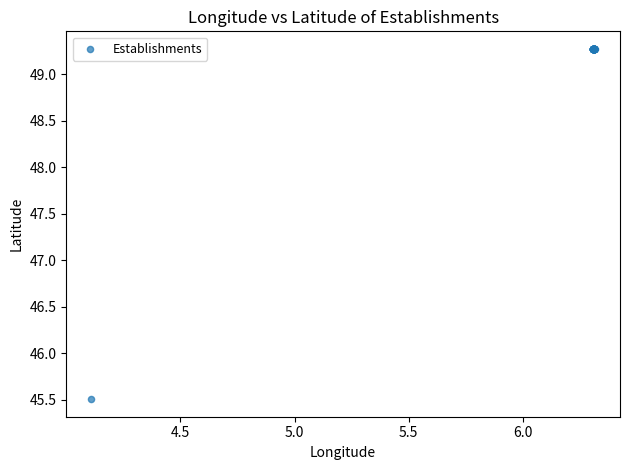

What Y value in the scatter plot is closest to 47?

45.5